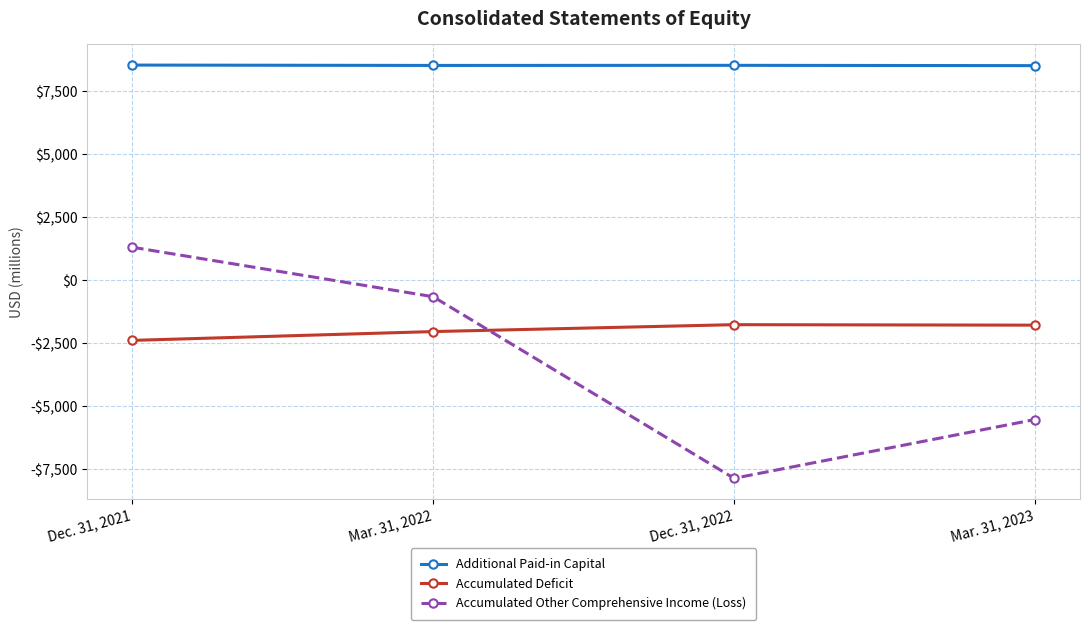

True or false: Additional Paid-in Capital and Accumulated Deficit intersect in this chart.

False